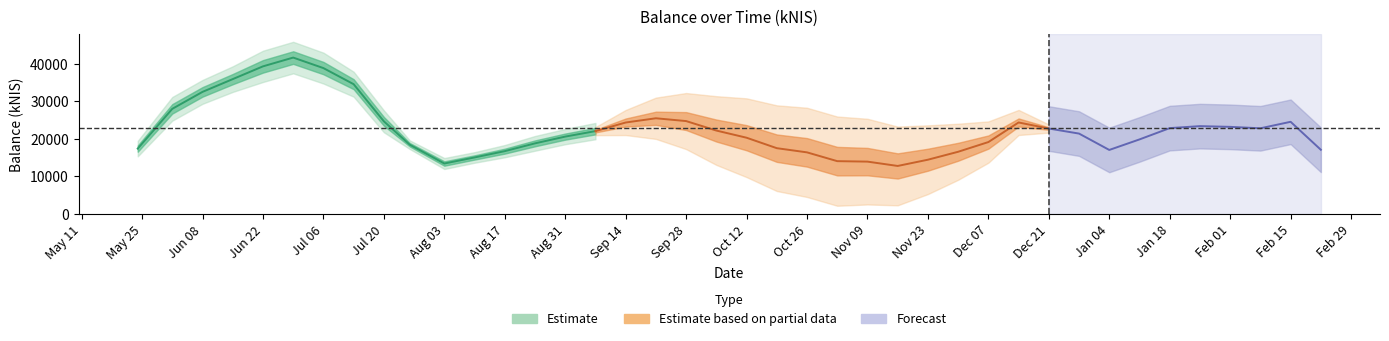

Which label corresponds to the largest value in the chart?

2023-06-29